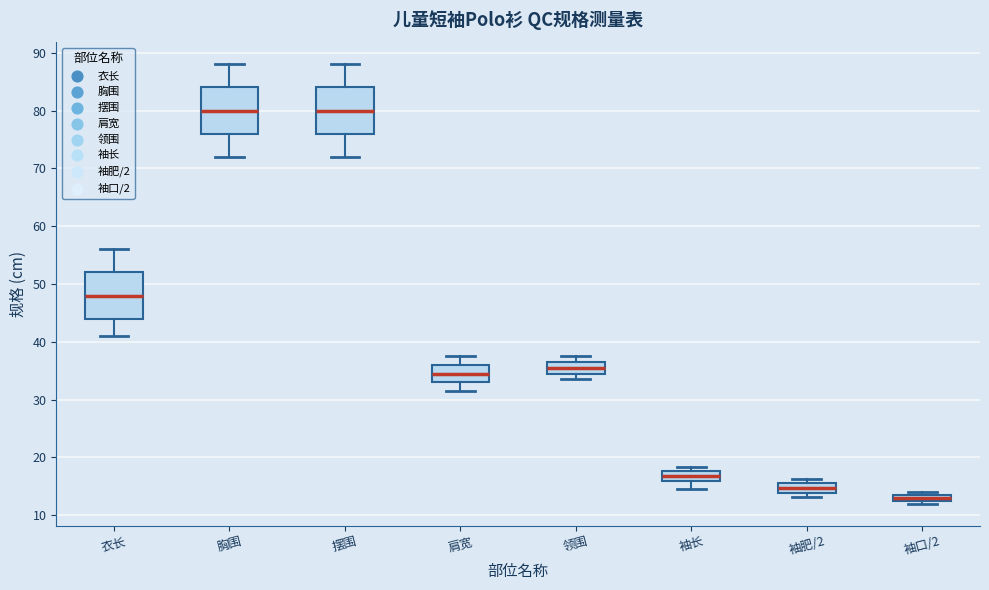

Which box has the lowest median line?

袖口/2